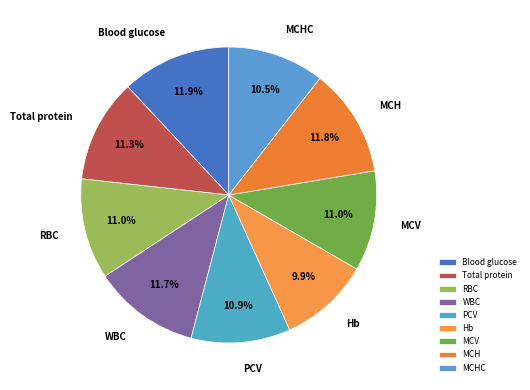

What is the total percentage of PCV and MCH?

22.7%